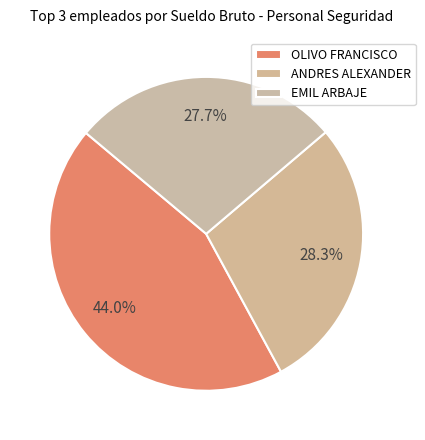

How many segments does this pie chart have?

3